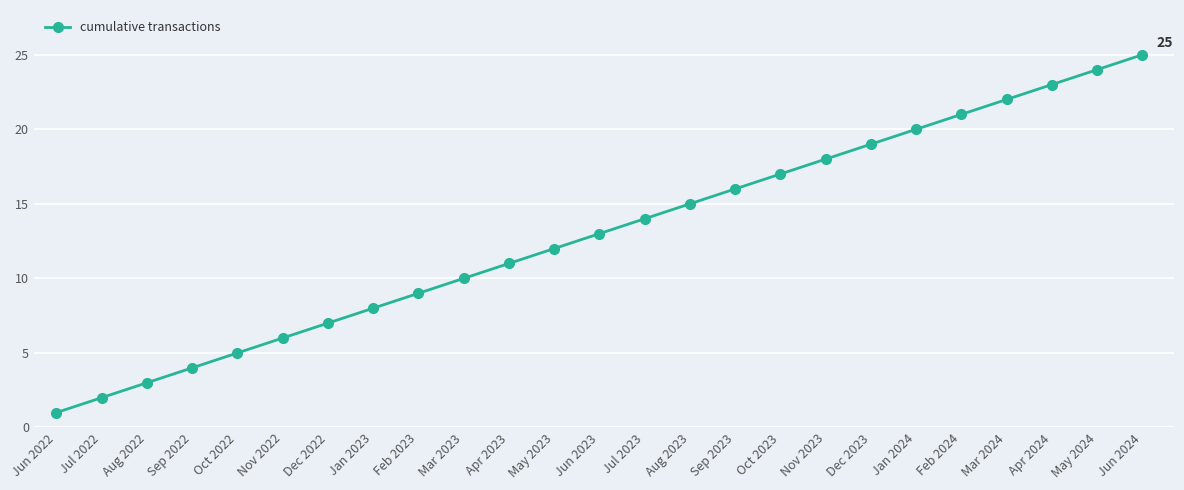

What is the difference between the maximum and minimum values?

24